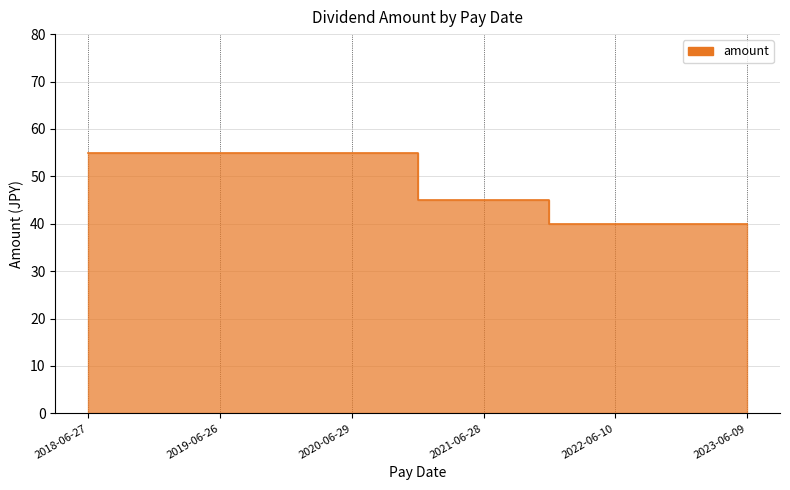

What is the difference between the maximum and minimum values?

15